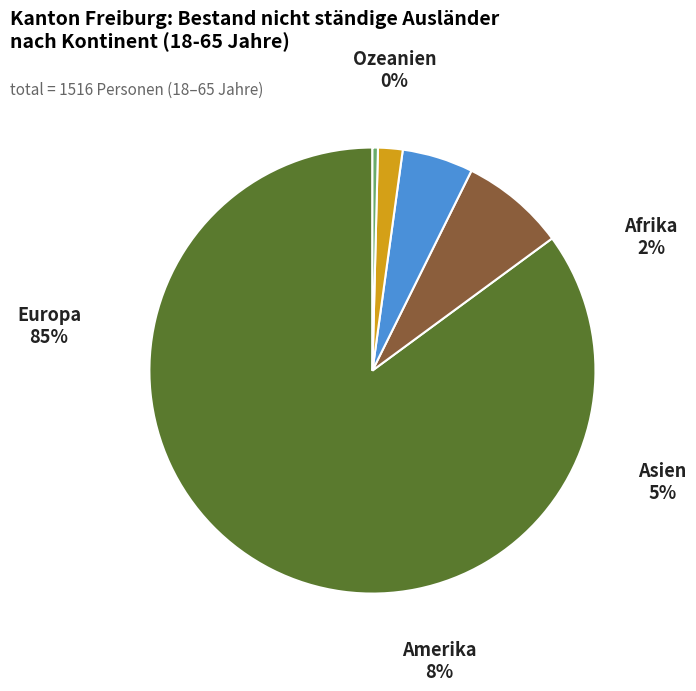

Which category has the smallest portion of the pie?

Ozeanien